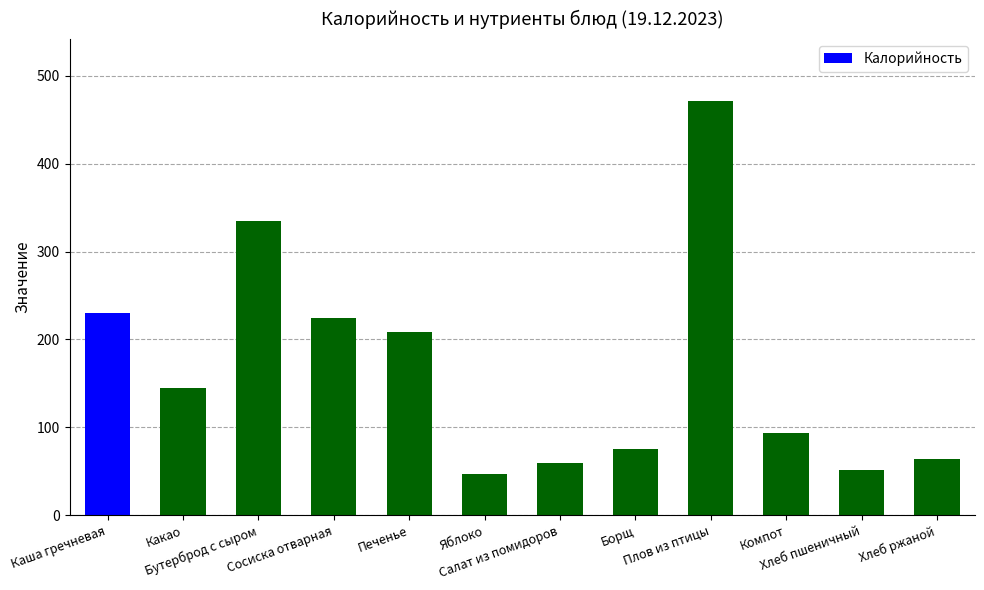

The value at Каша гречневая is 230.4. True or false?

True